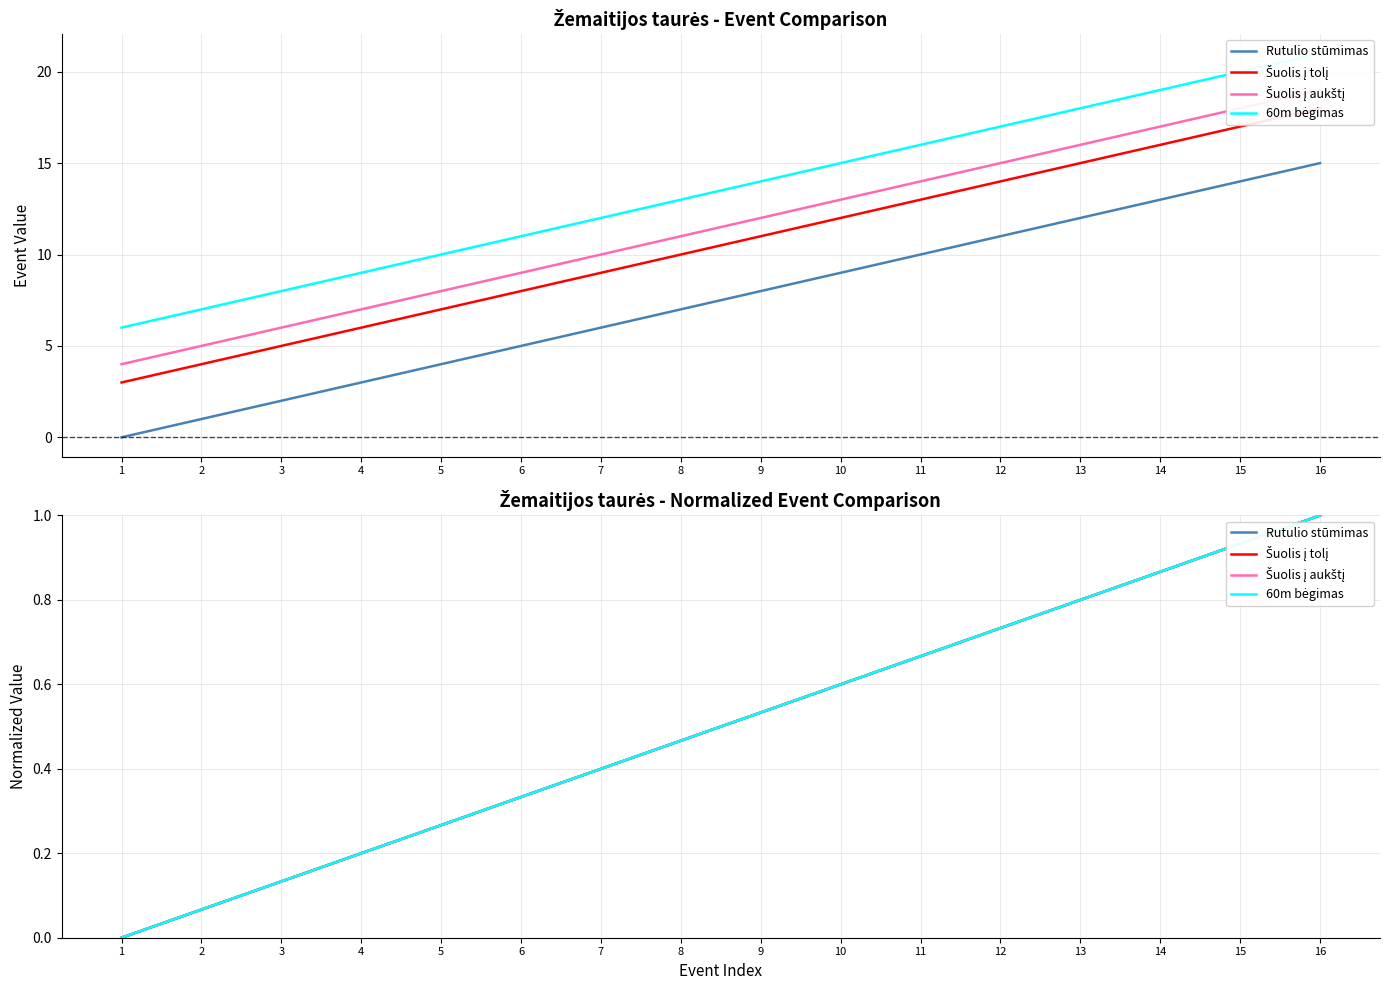

What is the difference between the maximum and second lowest values in the Šuolis į tolį series?

0.9